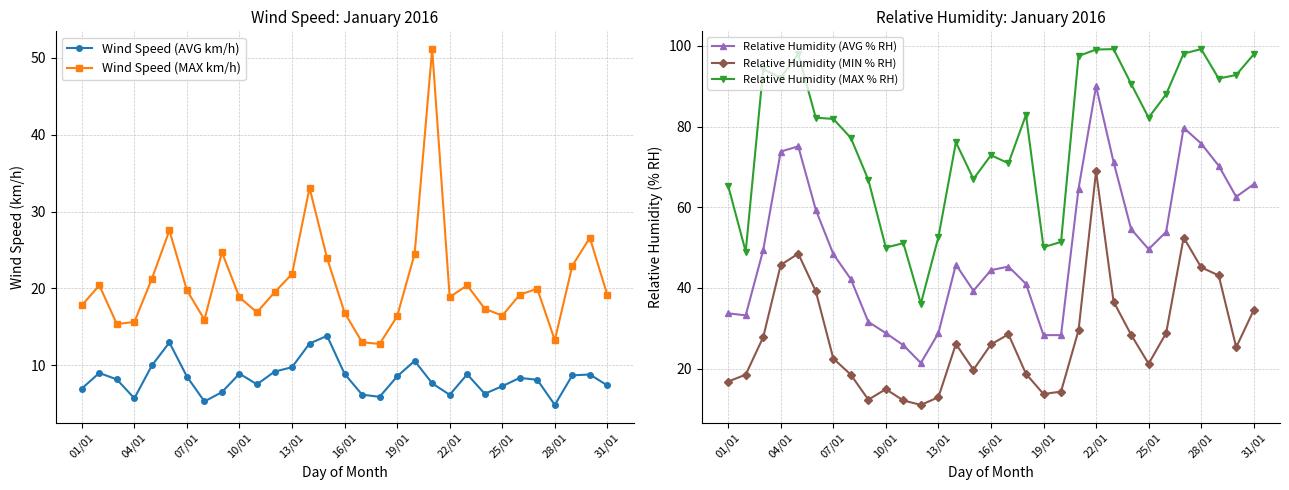

What is the minimum value for Wind Speed (AVG km/h)?

4.9